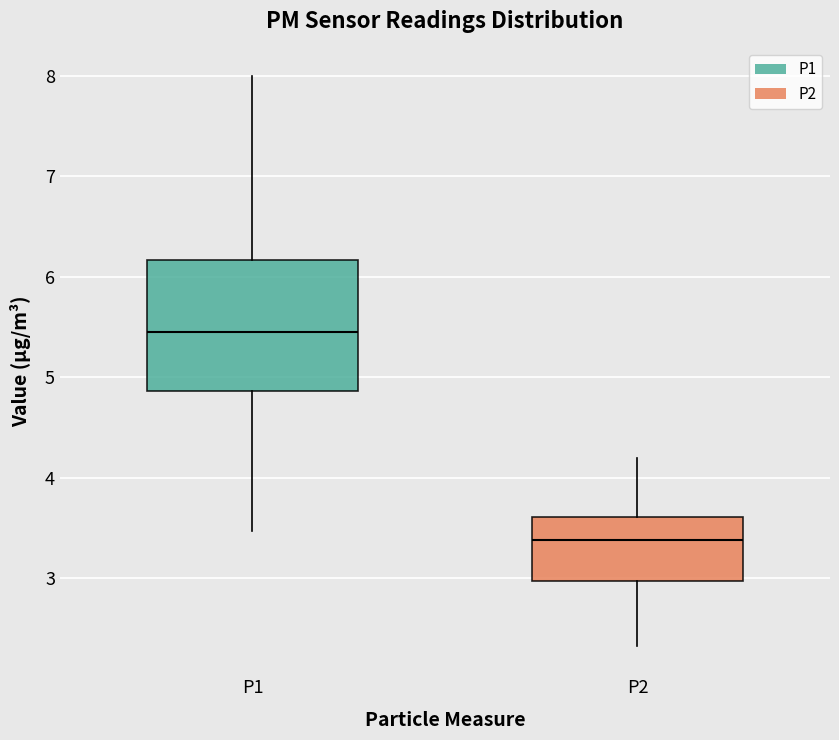

Where does the median line of the box for P2 sit on the y-axis? The values are not printed on the chart, so give them approximately, as read against the axis.

3.4